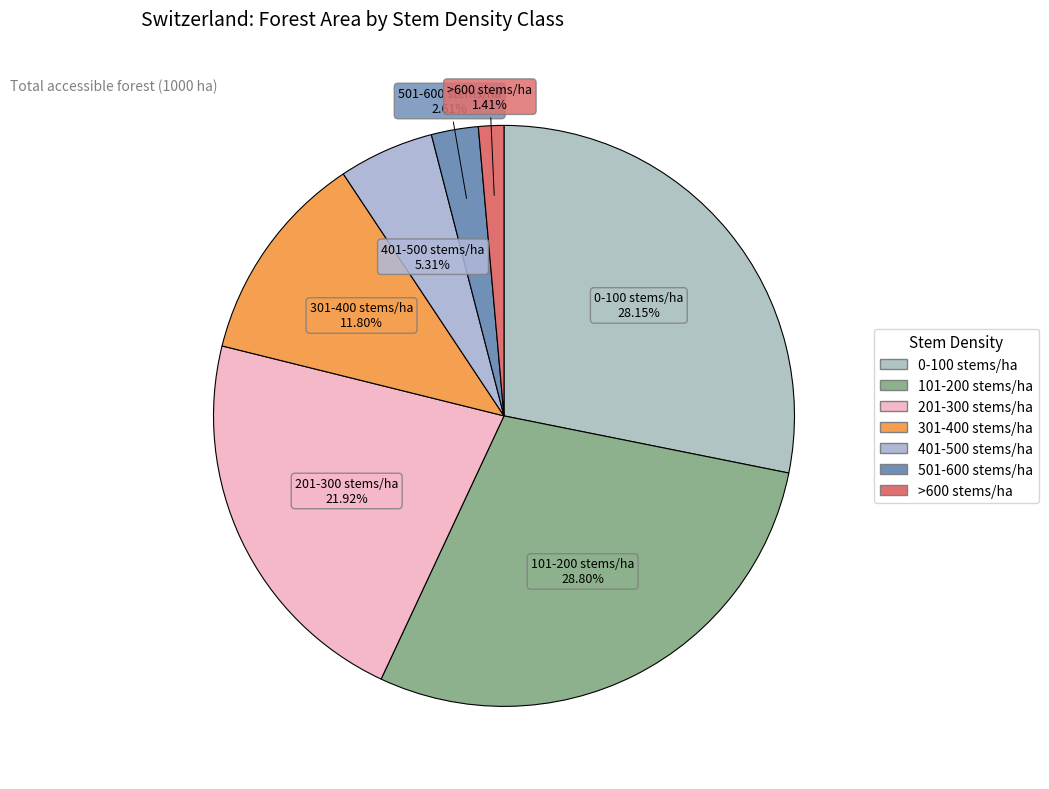

How many segments does this pie chart have?

7